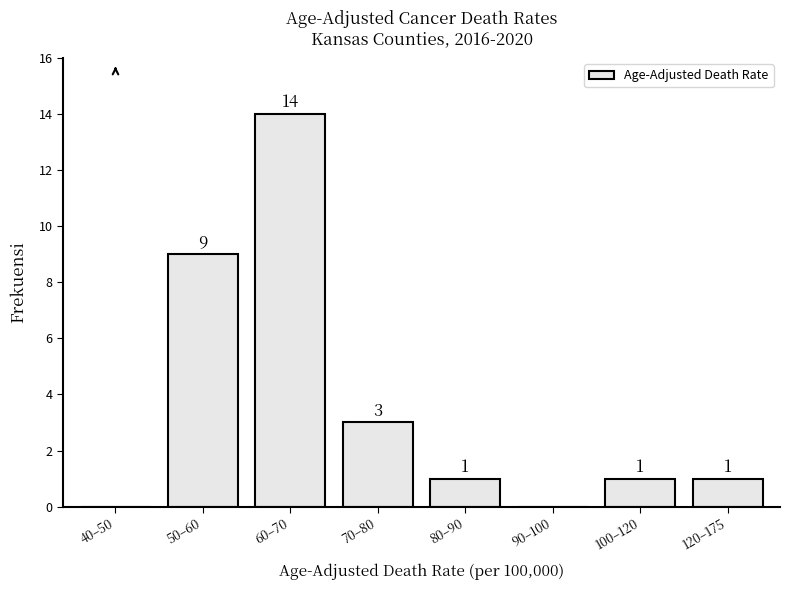

Reading left to right, extract all data points from this chart.

40–50=0	50–60=9	60–70=14	70–80=3	80–90=1	90–100=0	100–120=1	120–175=1